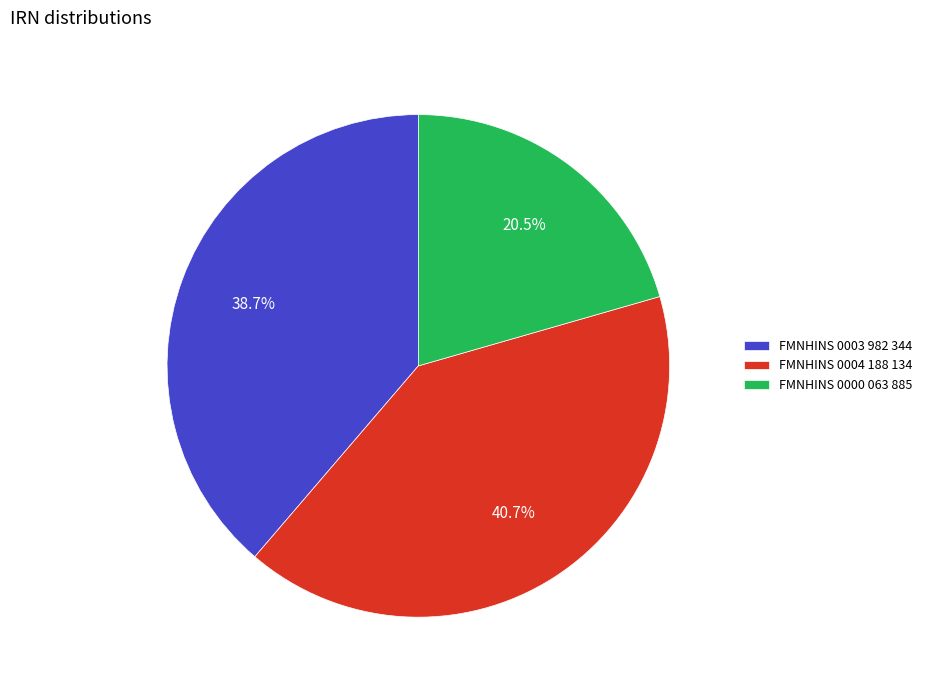

What is the largest slice in the pie chart?

FMNHINS 0004 188 134